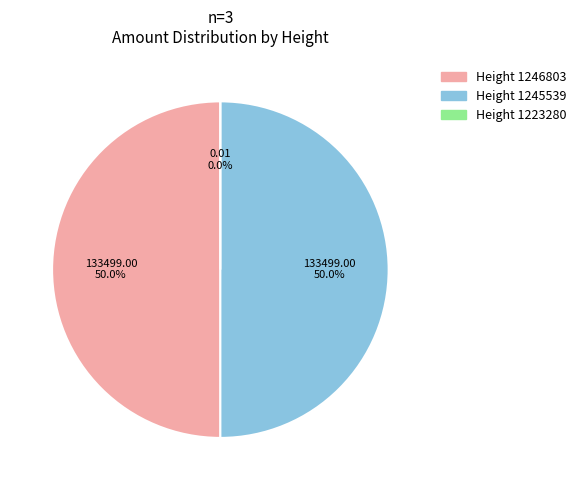

Which slice is the smallest?

1223280